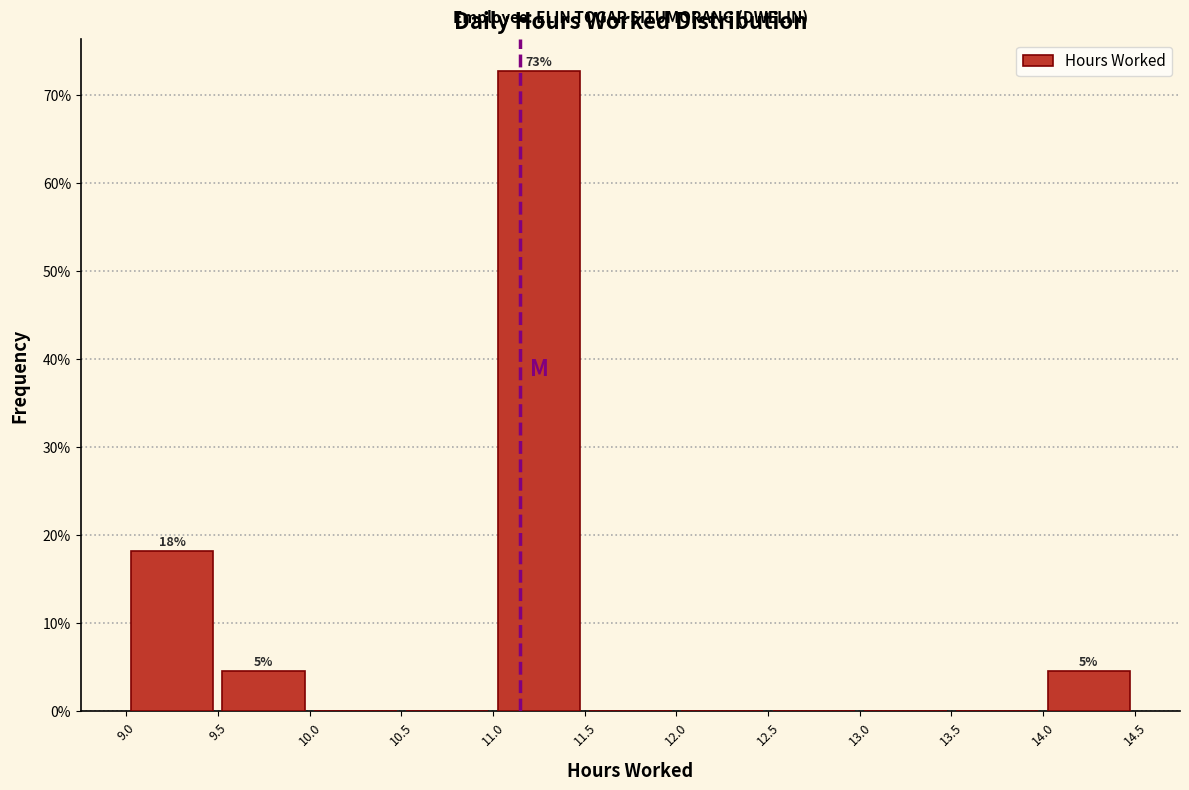

Which range on the x-axis has the tallest bar?

11.0 to 11.5